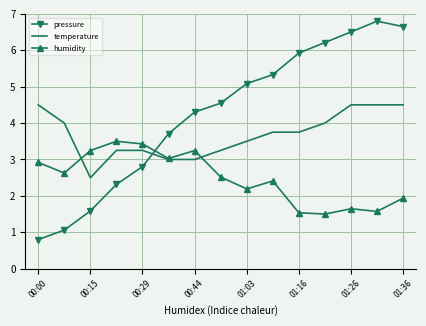

List the series in order of their peak value, lowest first.

humidity, temperature, pressure